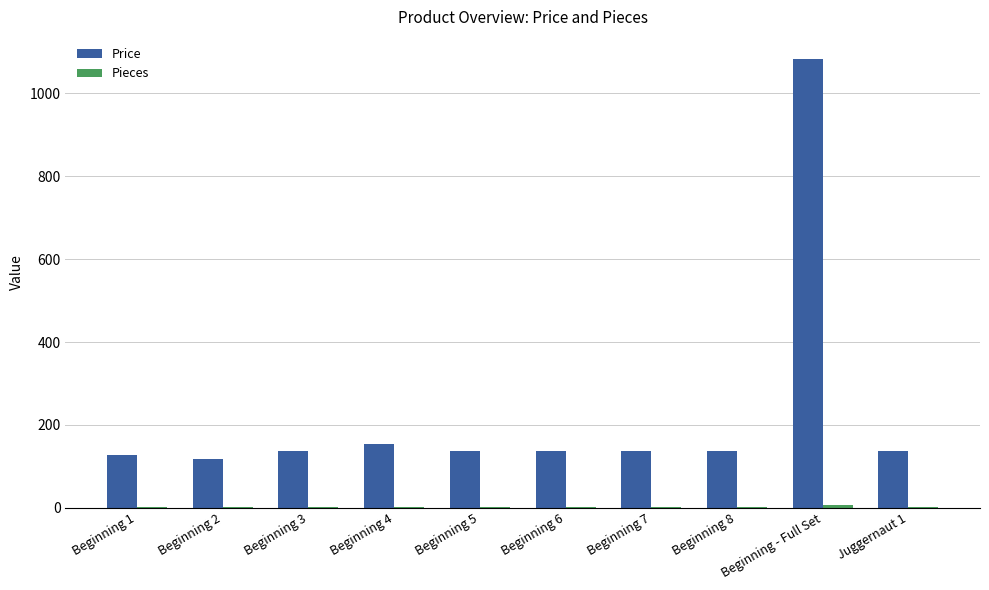

True or false: Price has a value of 1599.4 at Beginning - Full Set.

False